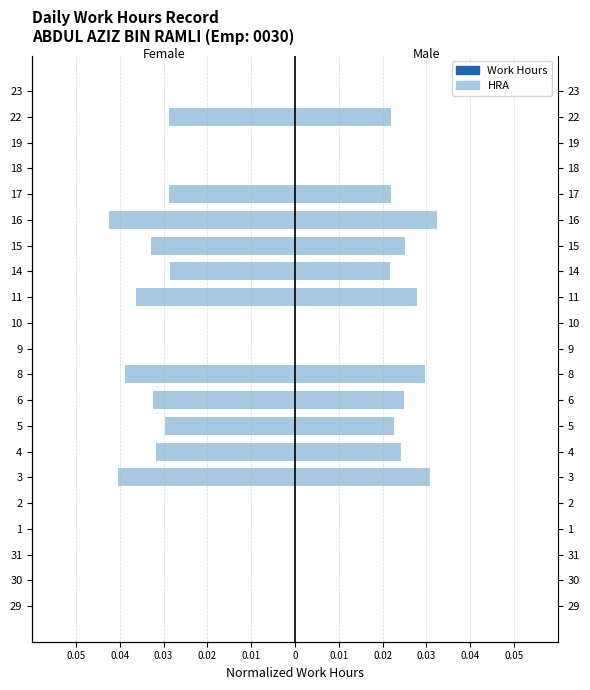

What is the spread (max minus min) of values at 16?

0.1